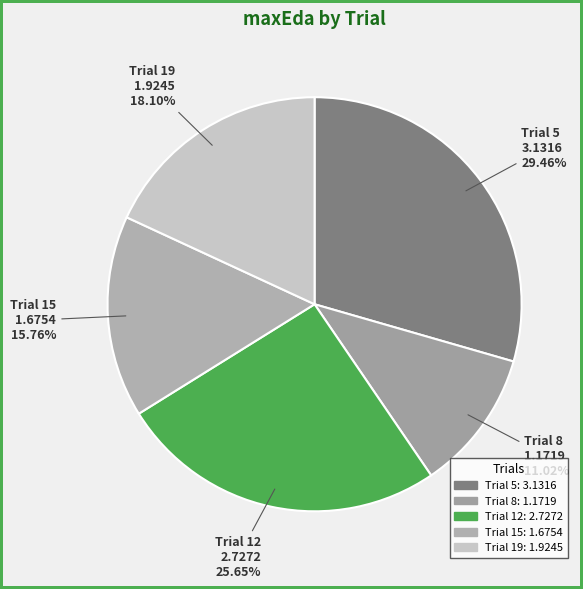

Is there any slice that represents more than half of the pie?

No